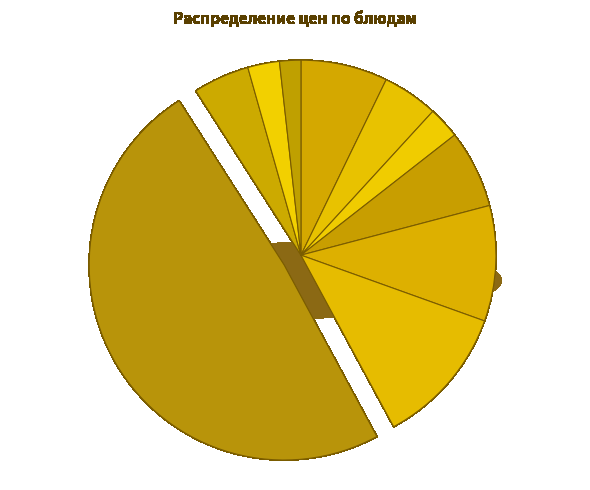

What percentage is the хлеб успенский slice, to the nearest percent?

2%